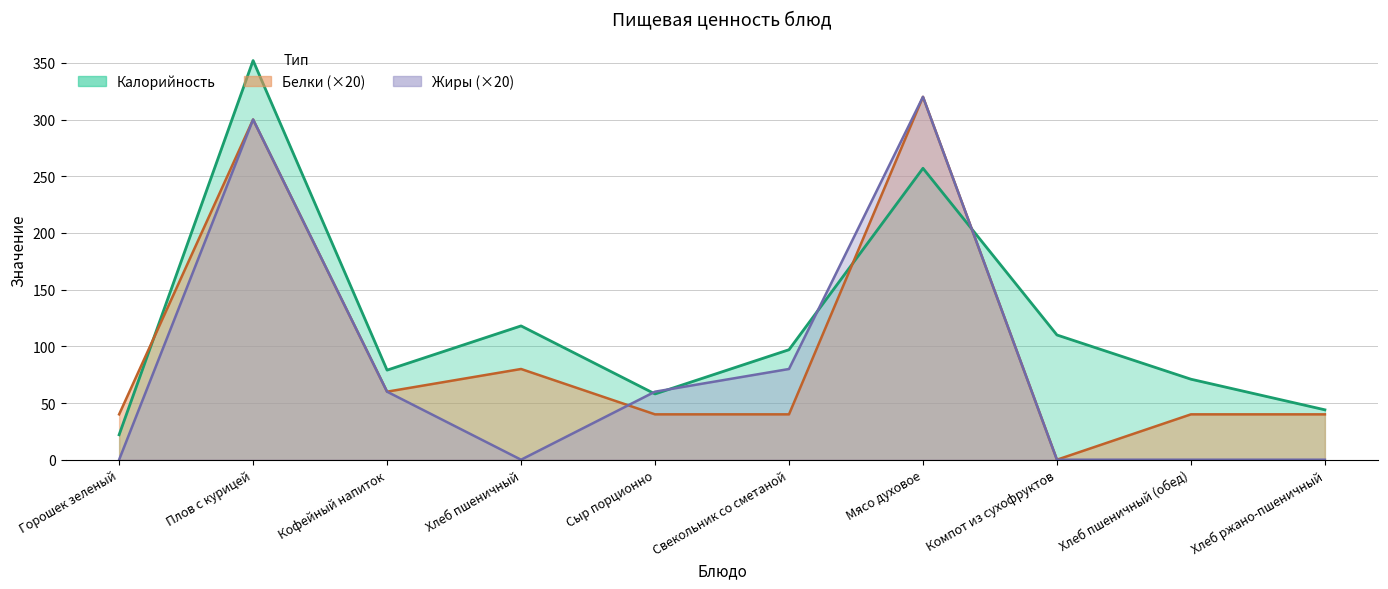

List the labels in order of Жиры value, smallest first.

Горошек зеленый, Хлеб пшеничный, Компот из сухофруктов, Хлеб пшеничный (обед), Хлеб ржано-пшеничный, Кофейный напиток, Сыр порционно, Свекольник со сметаной, Плов с курицей, Мясо духовое